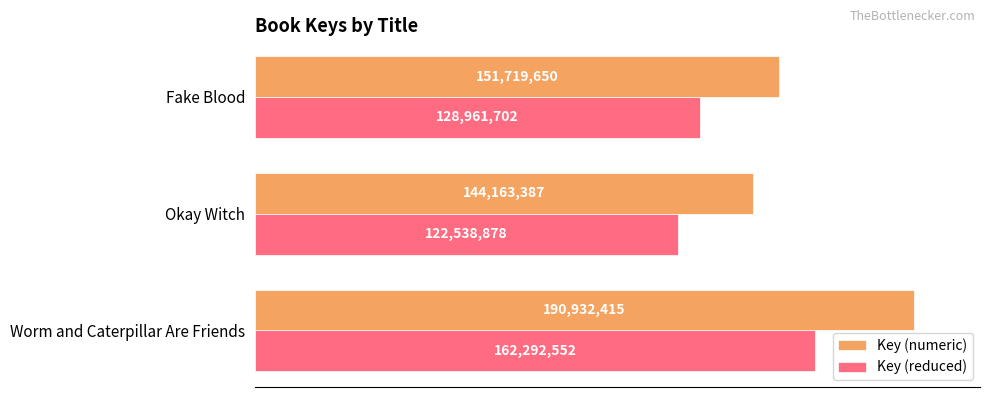

What are all the series names shown in the legend?

Key (numeric), Key (reduced)